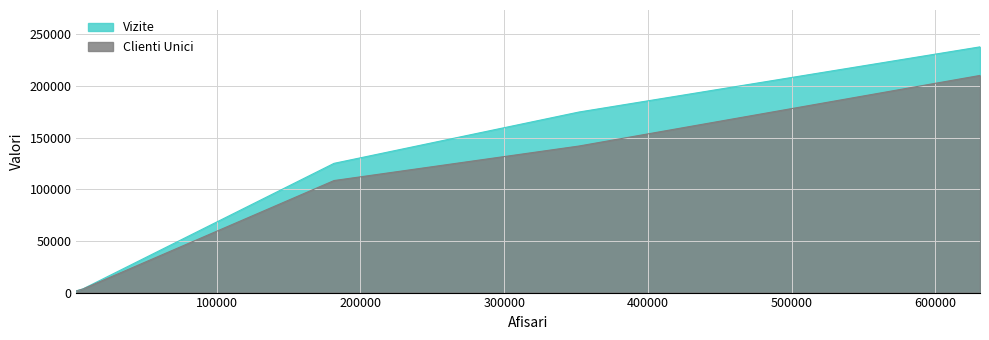

Count the number of categories in the chart.

6